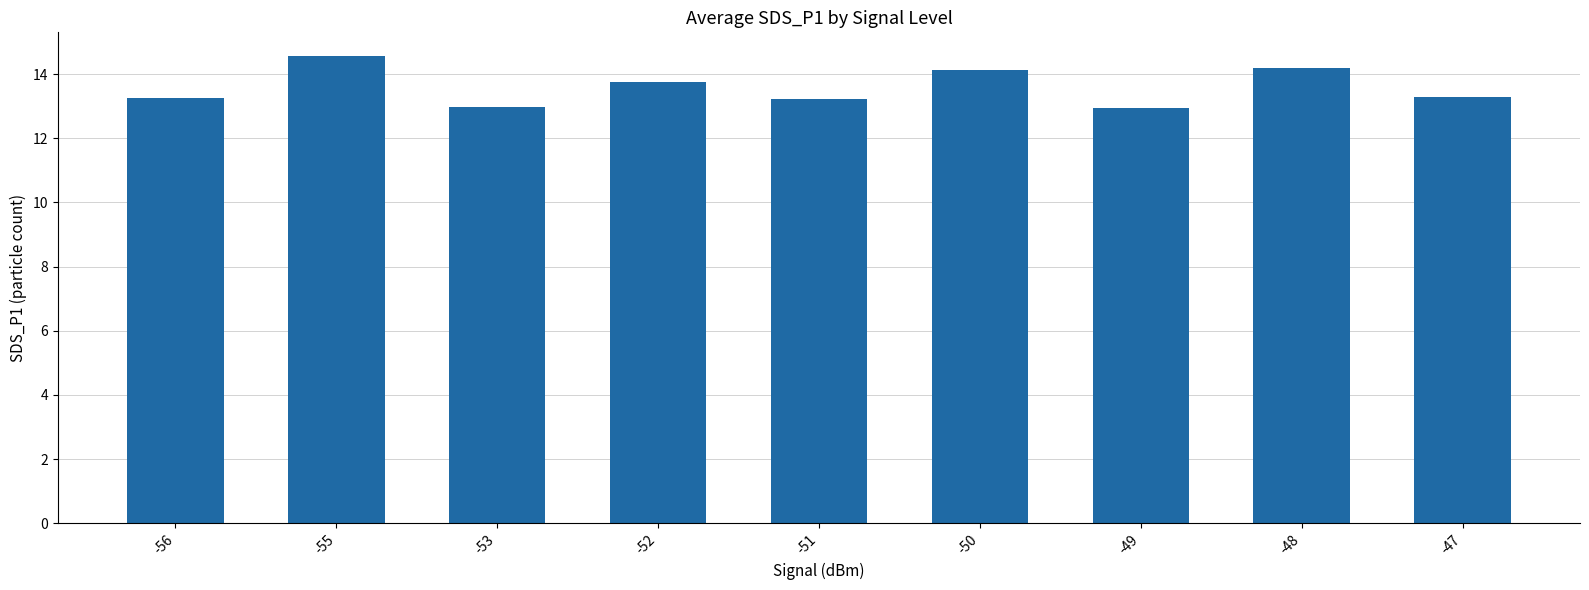

True or false: the data shows 14.1 at -50.

True